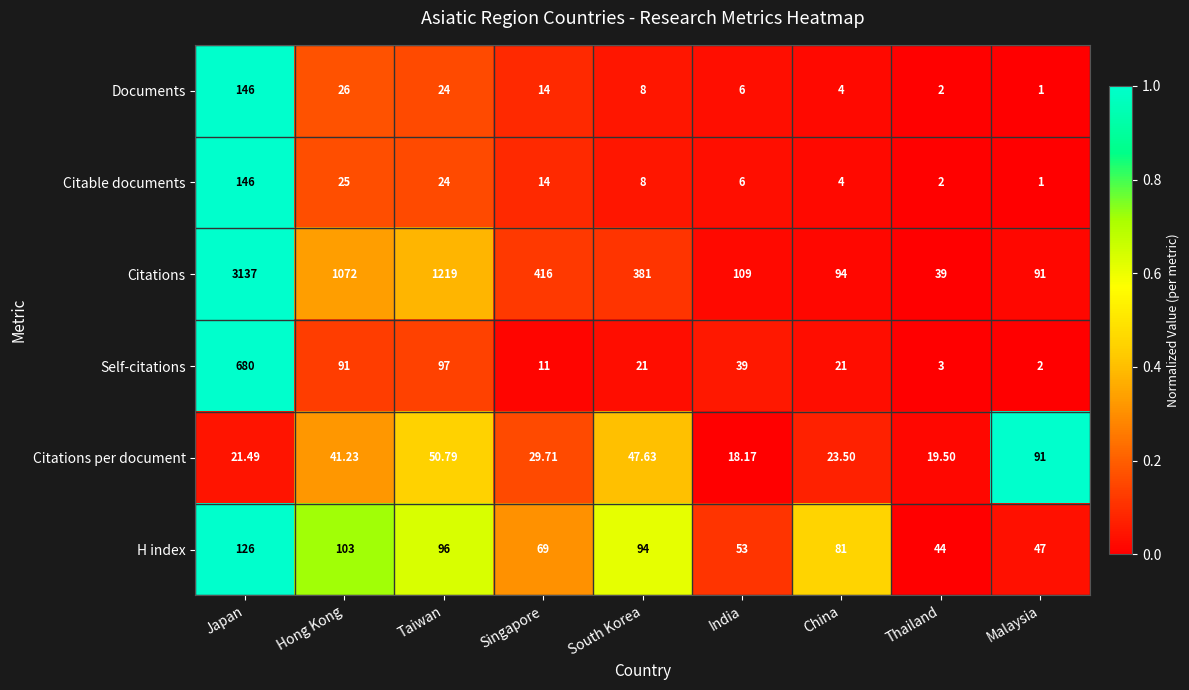

Which series changed the most between Japan and Taiwan?

Citations